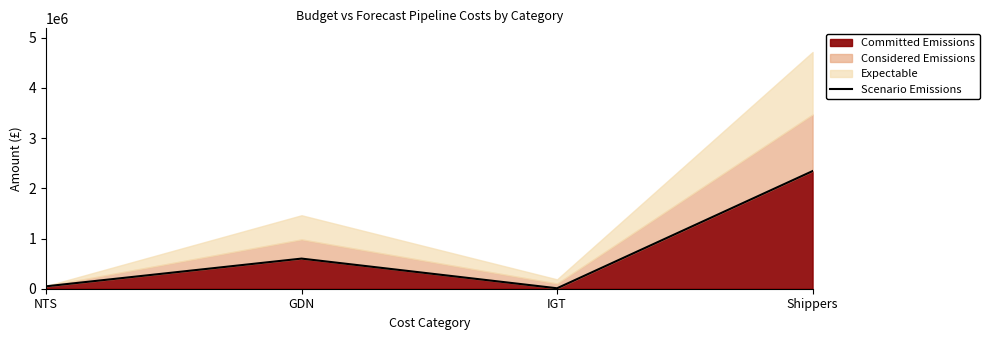

Where does the data first go above 600000?

Shippers